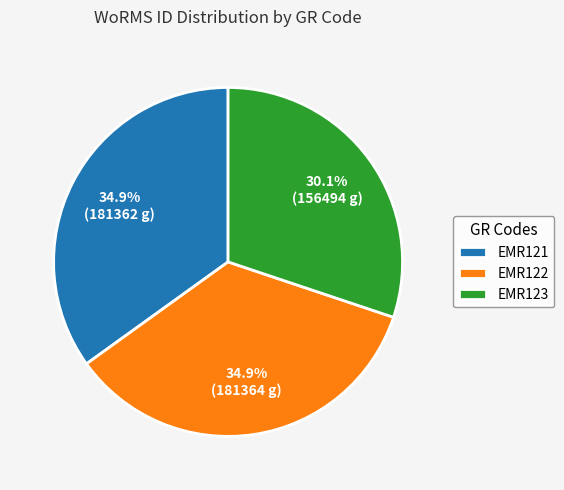

Count the number of slices in the pie.

3